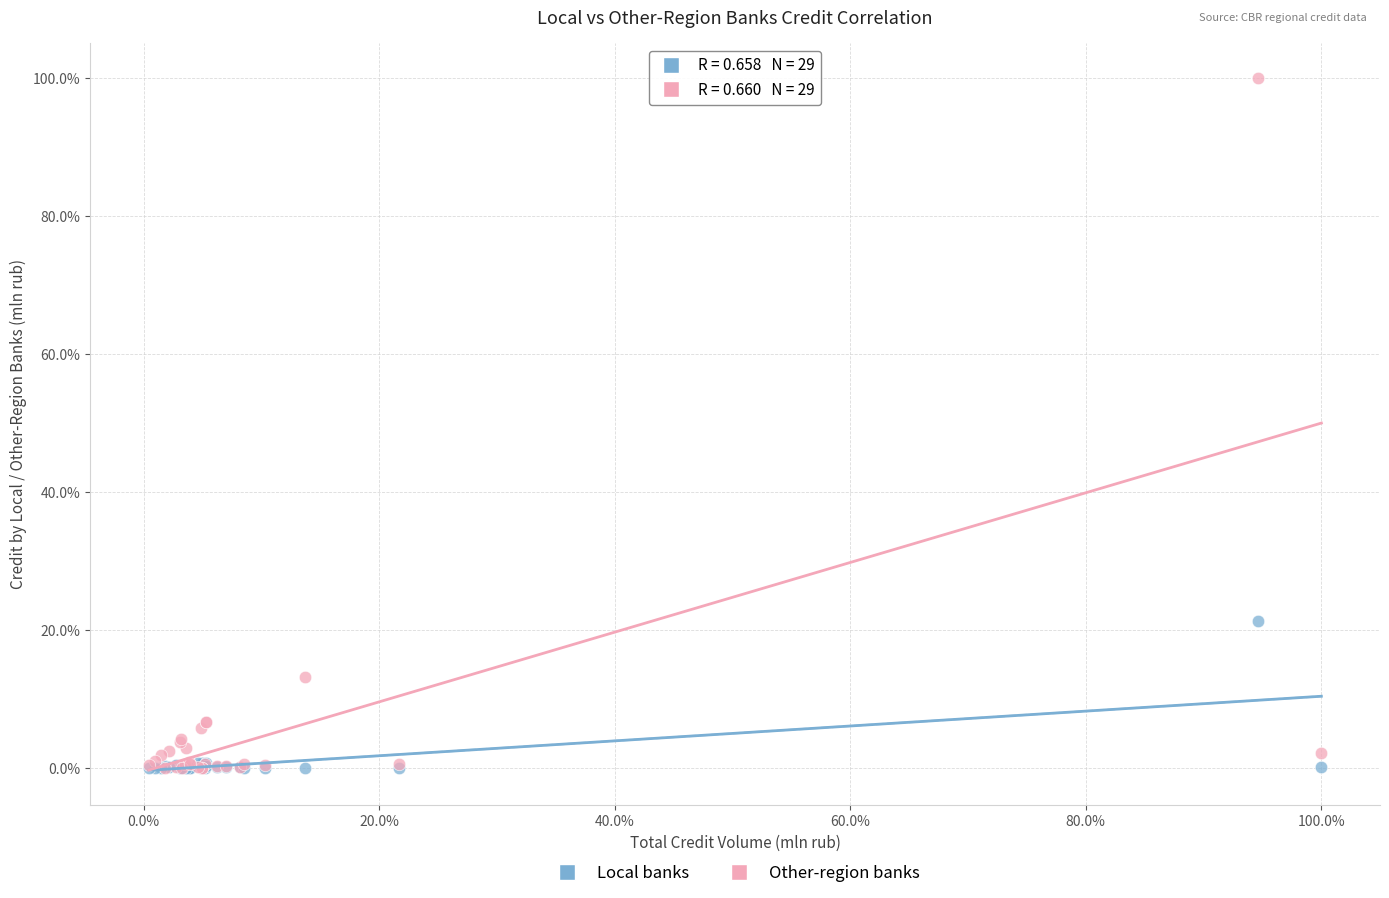

What are all the series names shown in the legend?

Local banks, Other-region banks